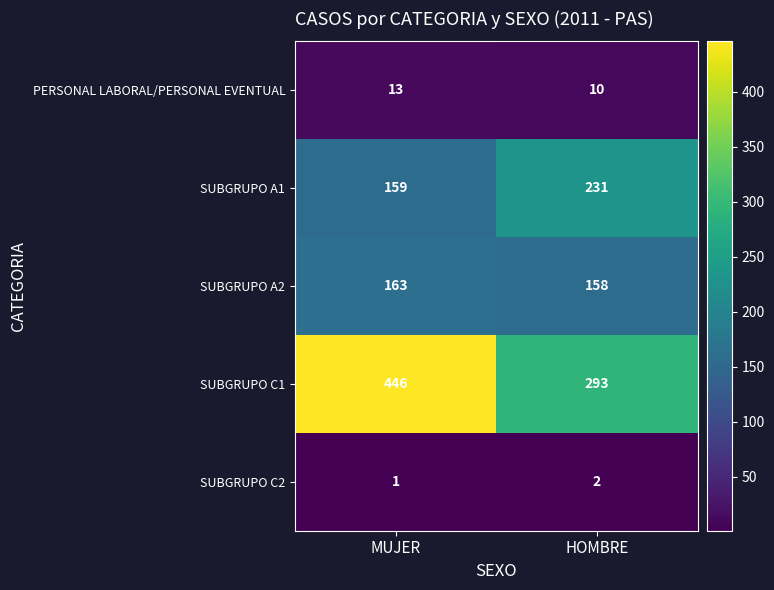

What is the sum of all PERSONAL LABORAL/PERSONAL EVENTUAL values?

23